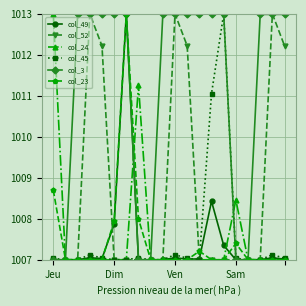

What is the highest value of the col_23 series?

1013.0